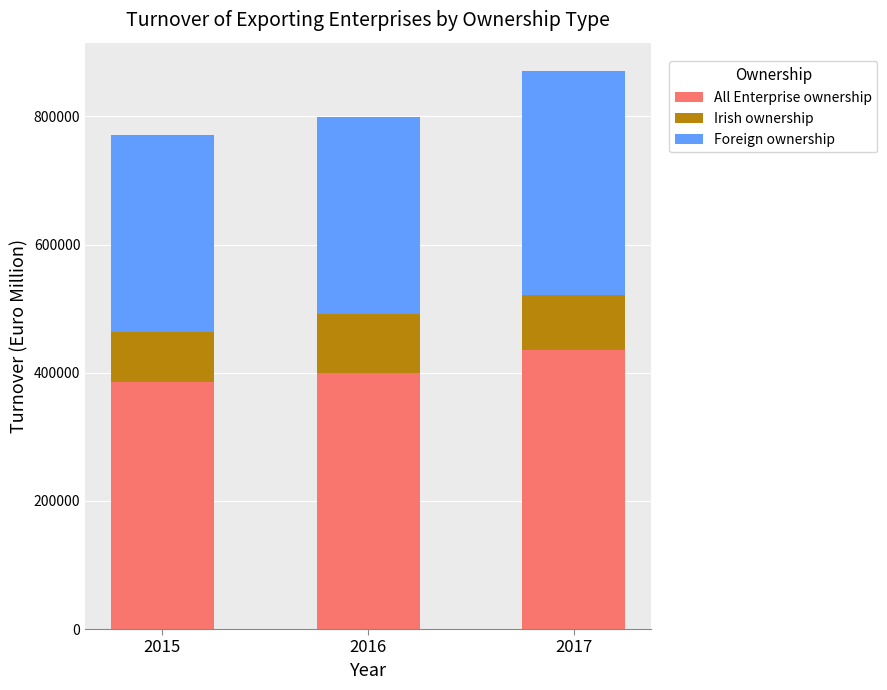

Does the chart contain any negative values?

No